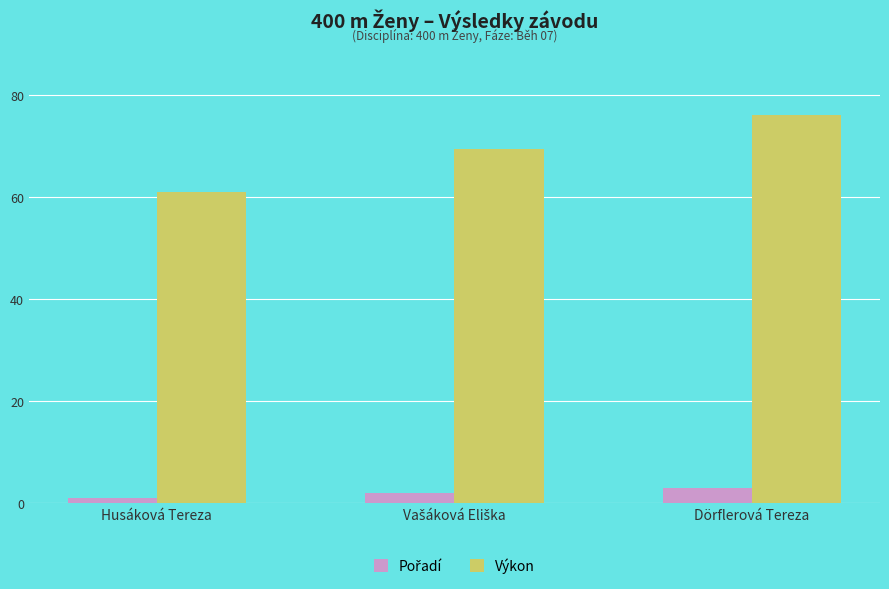

What is the average value of the Výkon series?

68.9